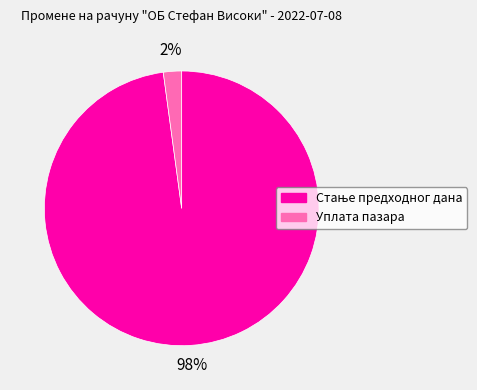

Is Уплата пазара the majority of the pie?

No